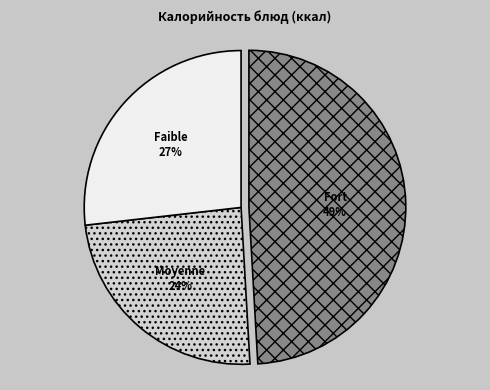

To the nearest percent, what is the difference between the largest and smallest slice percentages?

25%